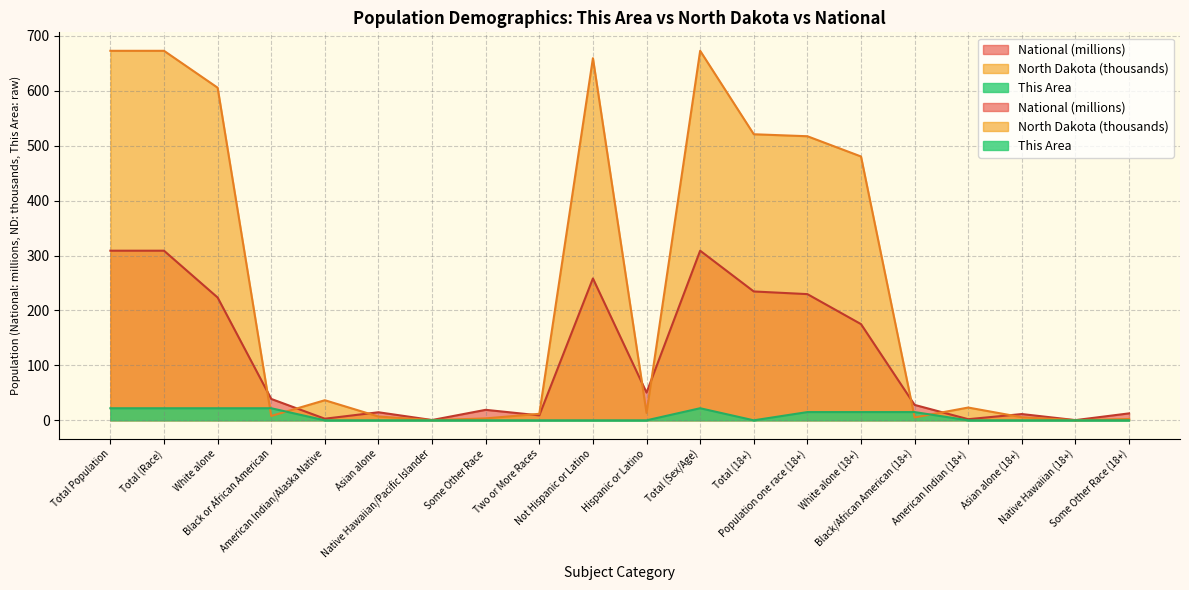

Between which two adjacent categories do This Area and North Dakota first intersect?

White alone and Black or African American